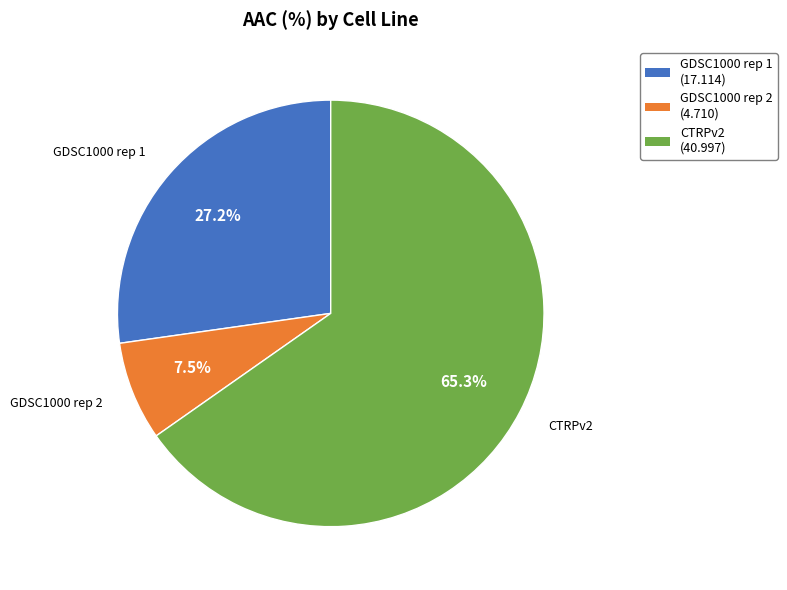

What is the majority slice?

CTRPv2